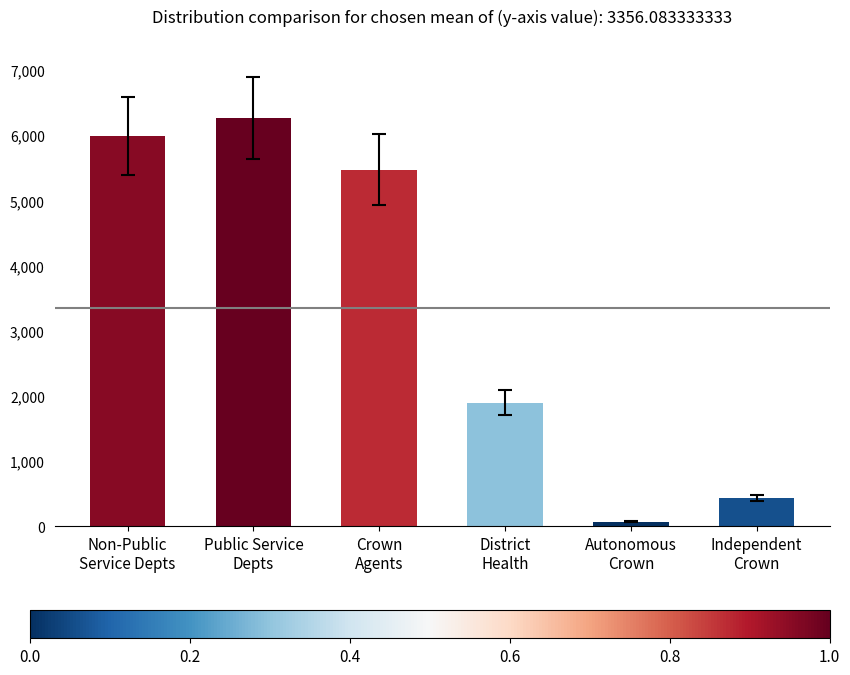

What is the ratio of the value at Independent
Crown to the value at Autonomous
Crown?

6.3